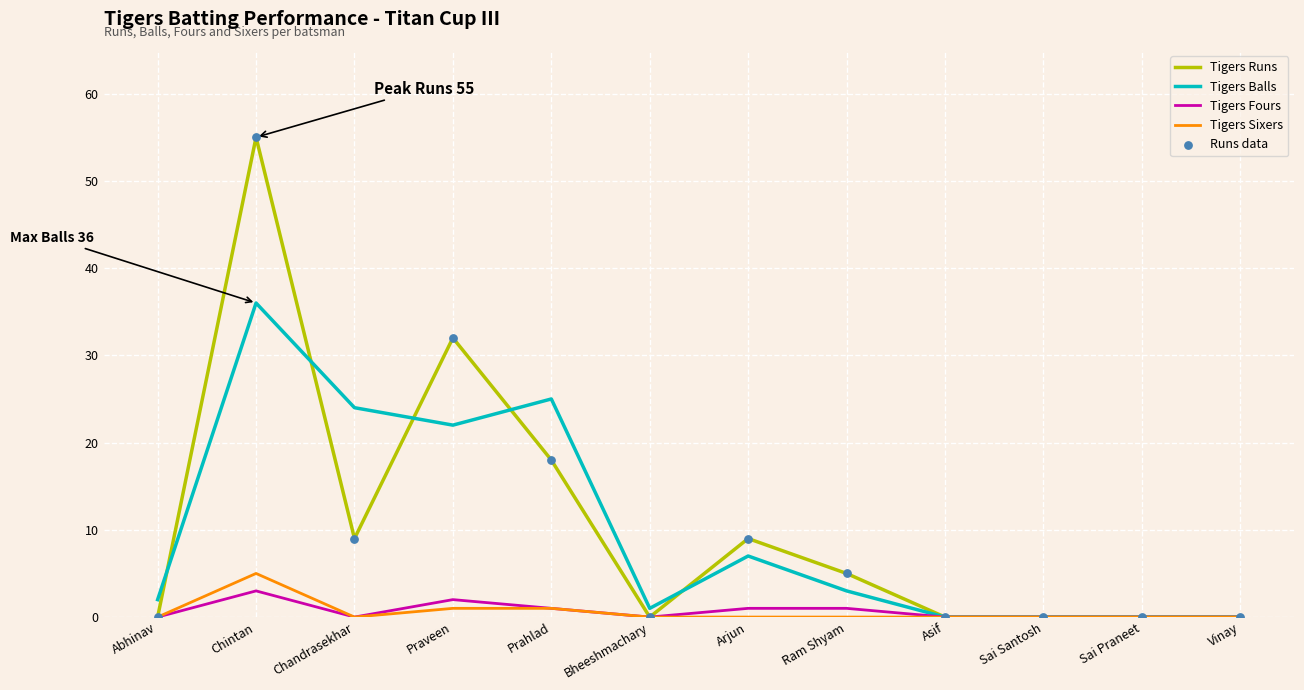

Which series has the largest total across all categories?

Tigers Runs